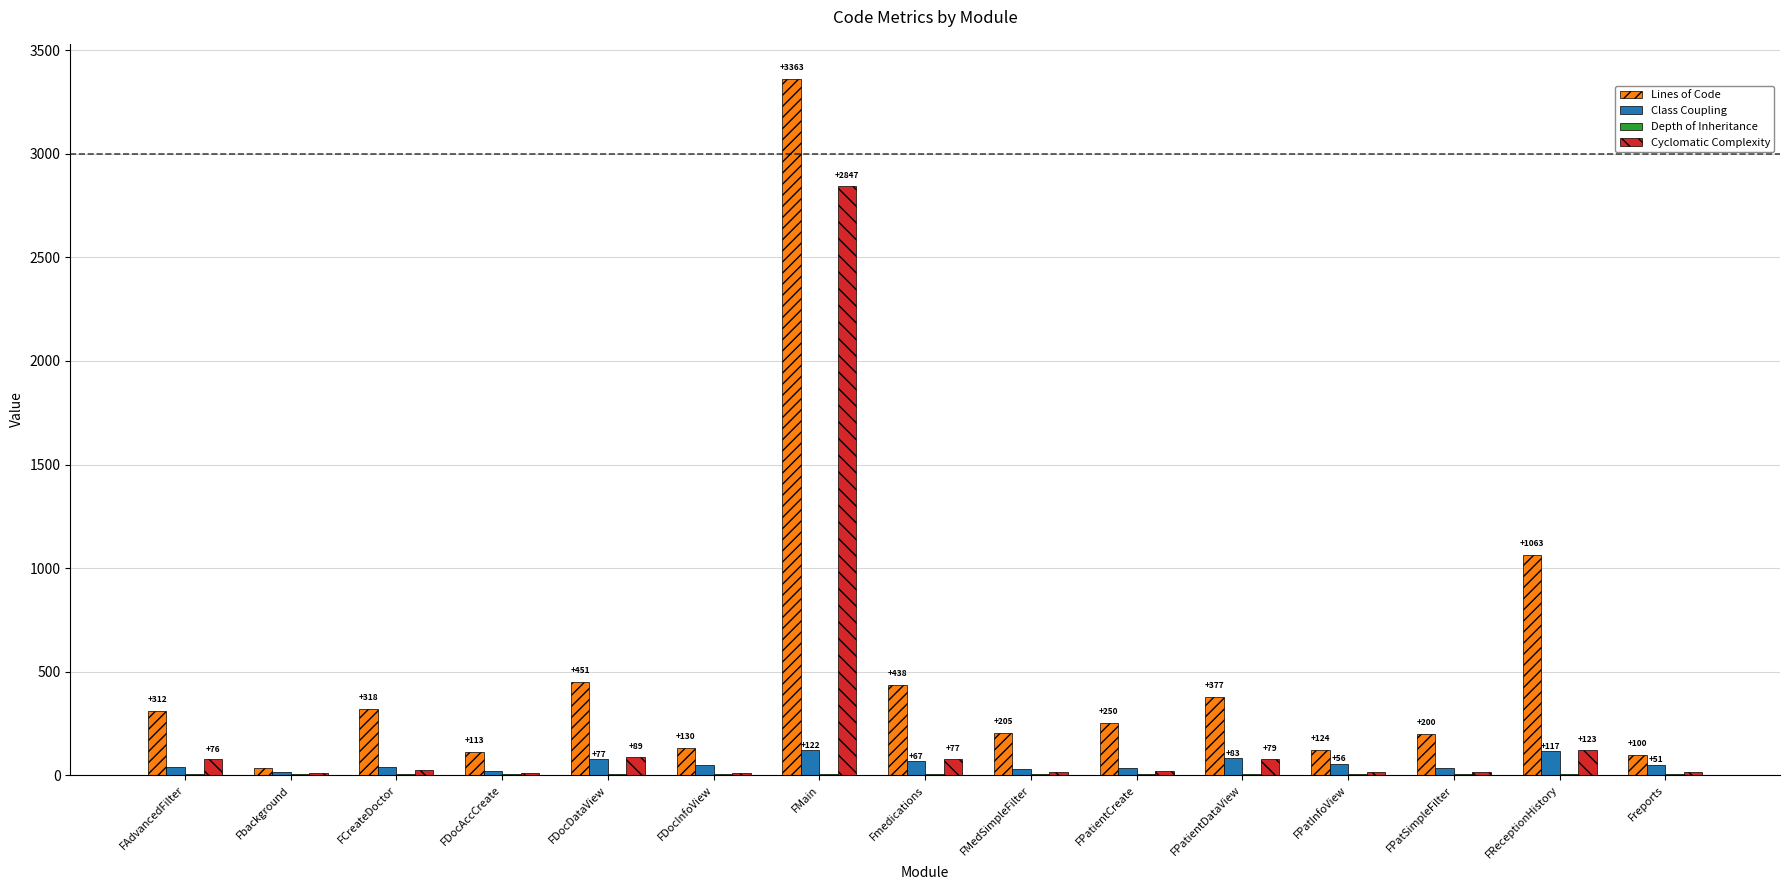

At which label does Cyclomatic Complexity reach its peak?

FMain